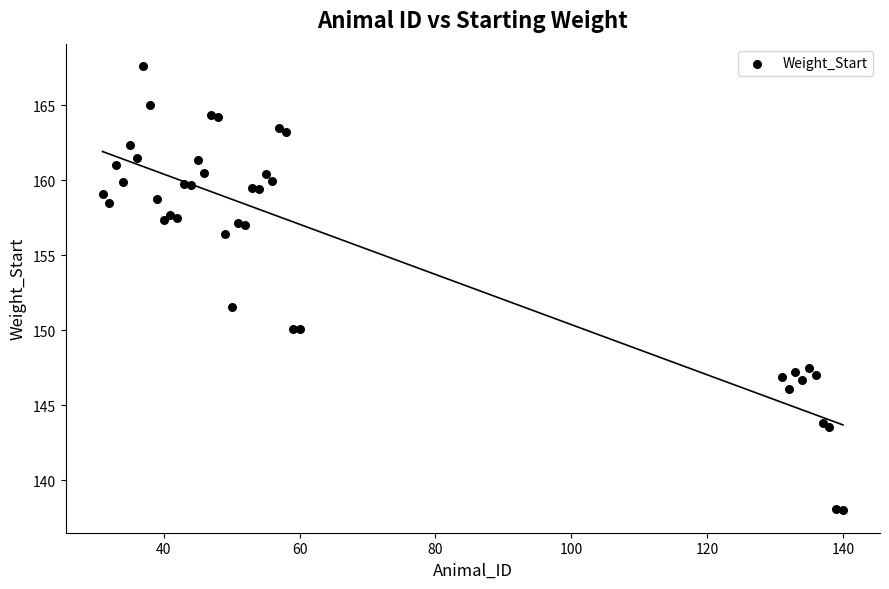

What Y value in the scatter plot is closest to 152?

151.5